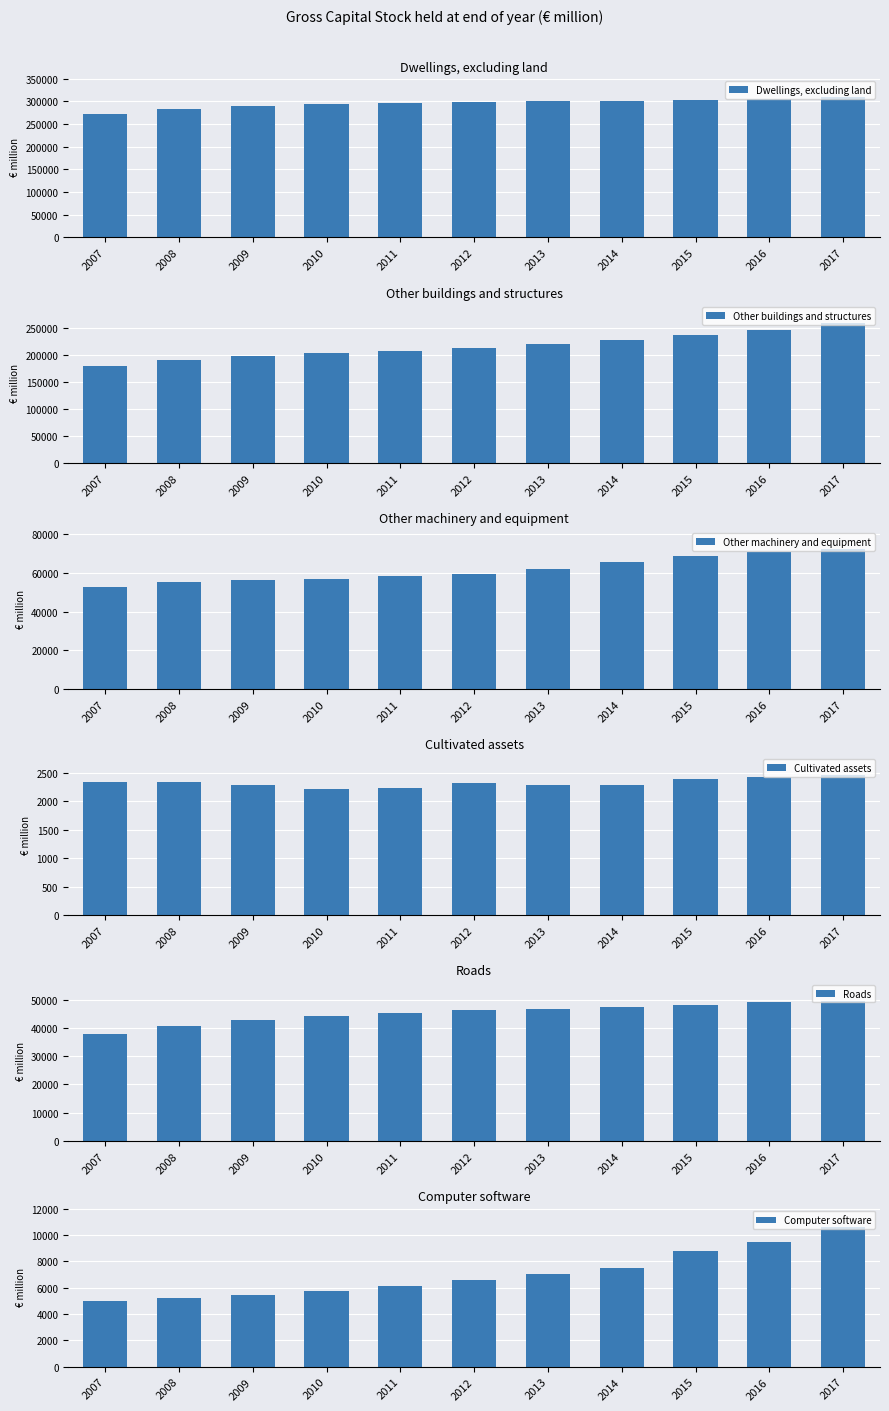

At which label does Computer software reach its peak?

2017